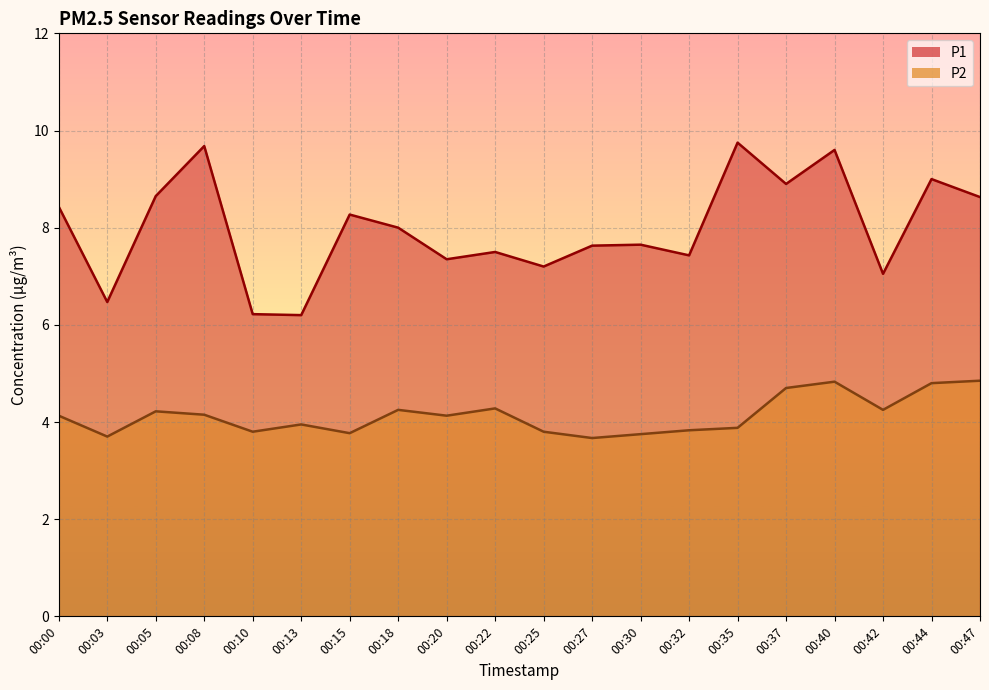

What is the sum of all P2 values?

82.7